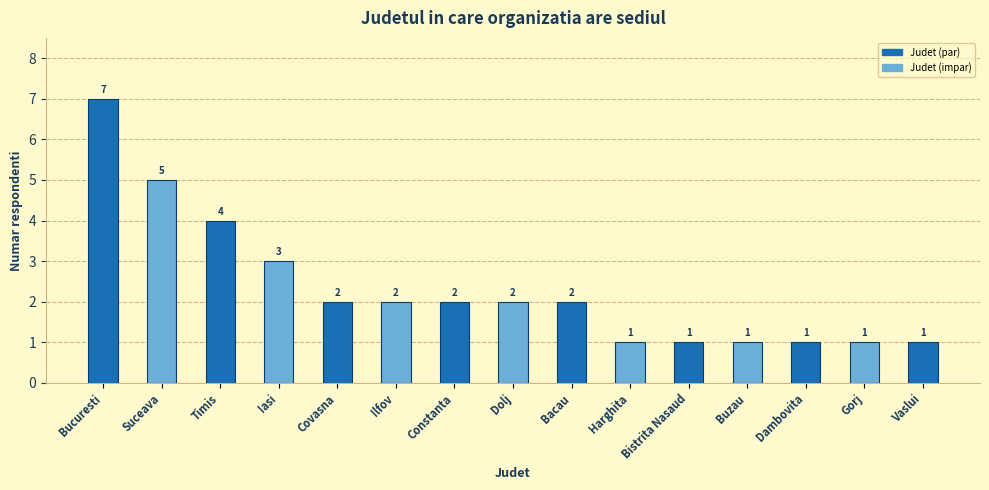

What is the sum of all values?

35